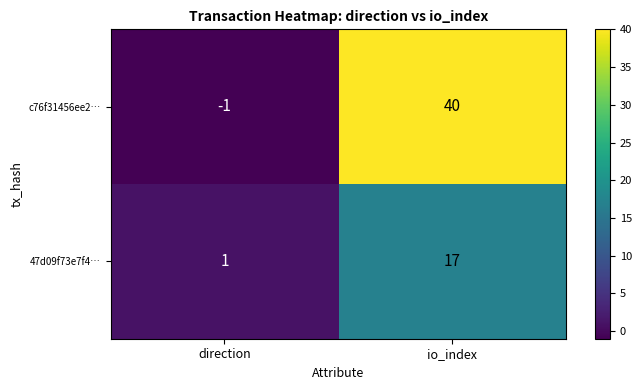

Which series has the largest total across all categories?

c76f31456ee2…